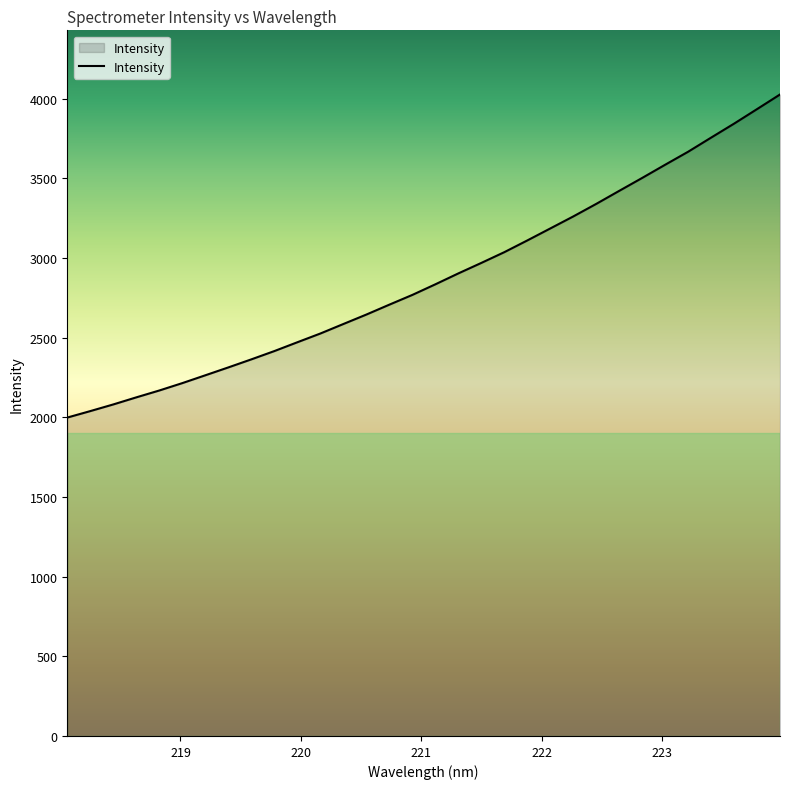

What is the difference between the maximum and minimum values?

2027.7